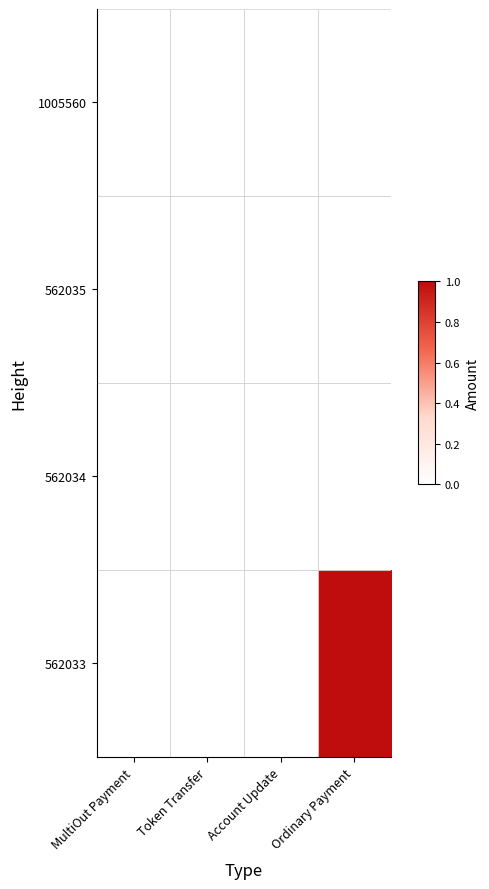

Which has a higher value, Ordinary Payment or Account Update?

Ordinary Payment